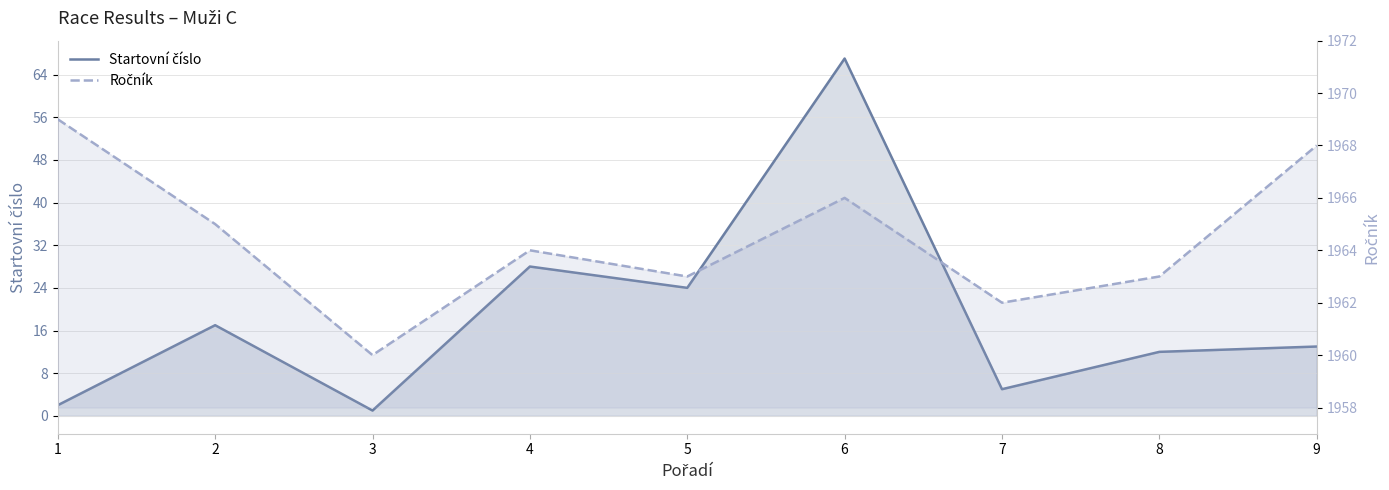

What is the difference between the second highest and second lowest values in the Startovní číslo series?

26